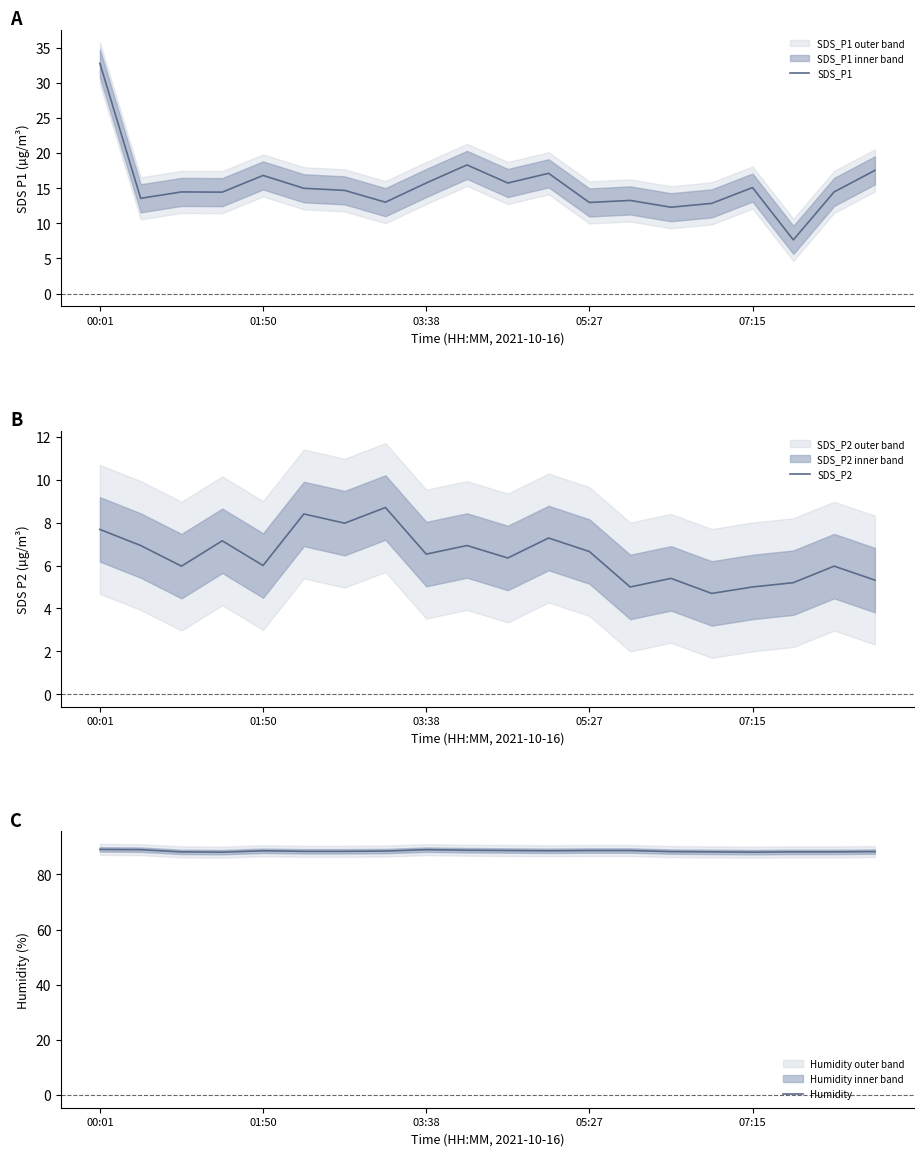

What is the sum of all SDS_P2 values?

129.1